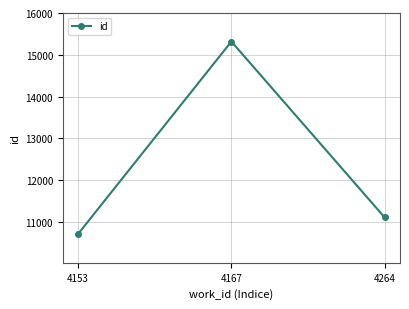

Rank the categories by value from highest to lowest.

4167, 4264, 4153